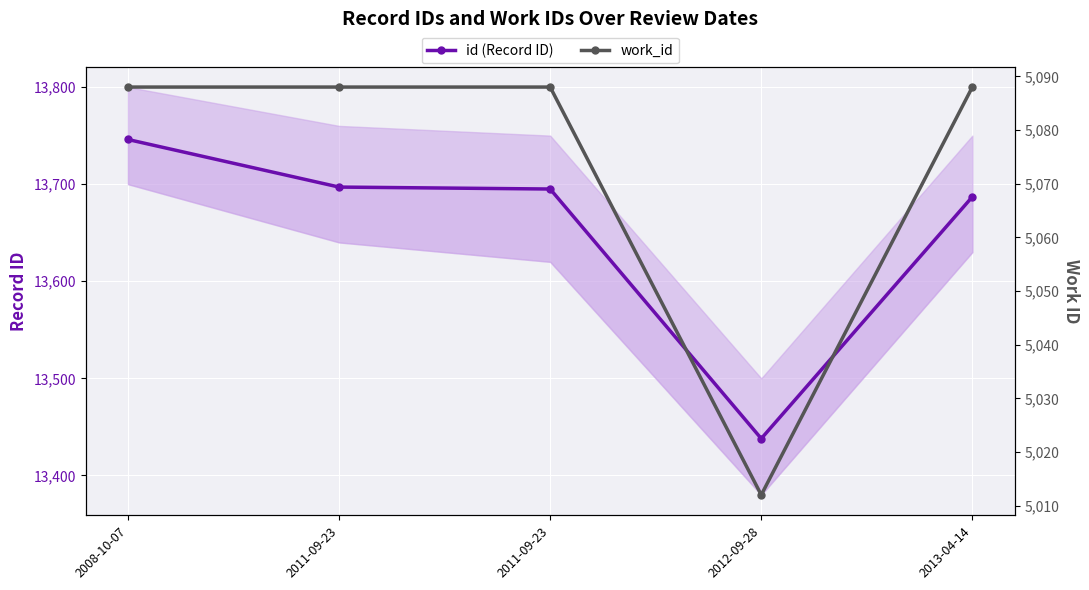

What are all the series names shown in the legend?

id (Record ID), work_id